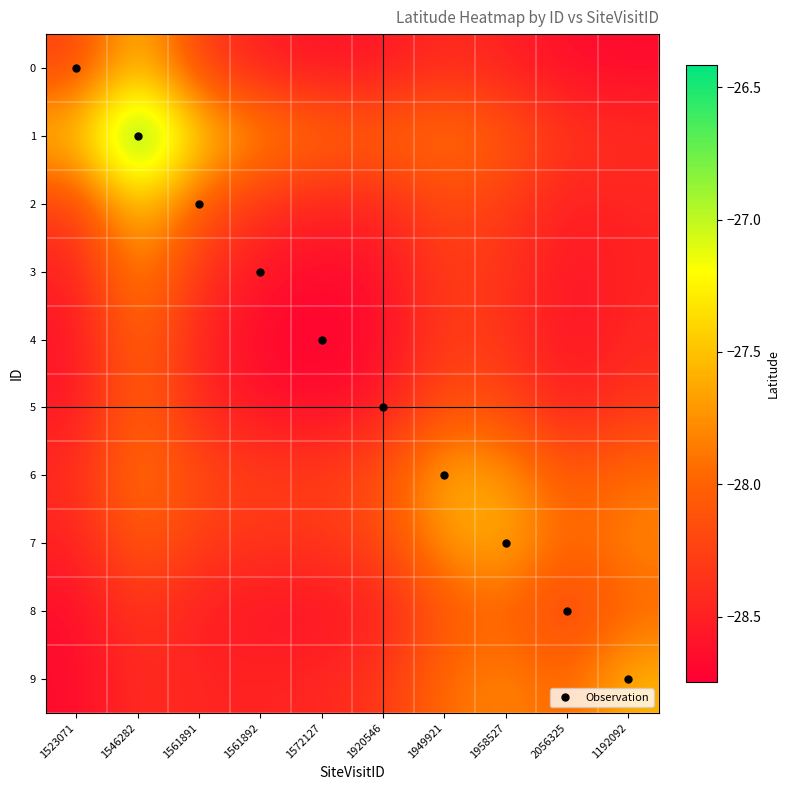

Which series changed the most between 1546282 and 1572127?

1